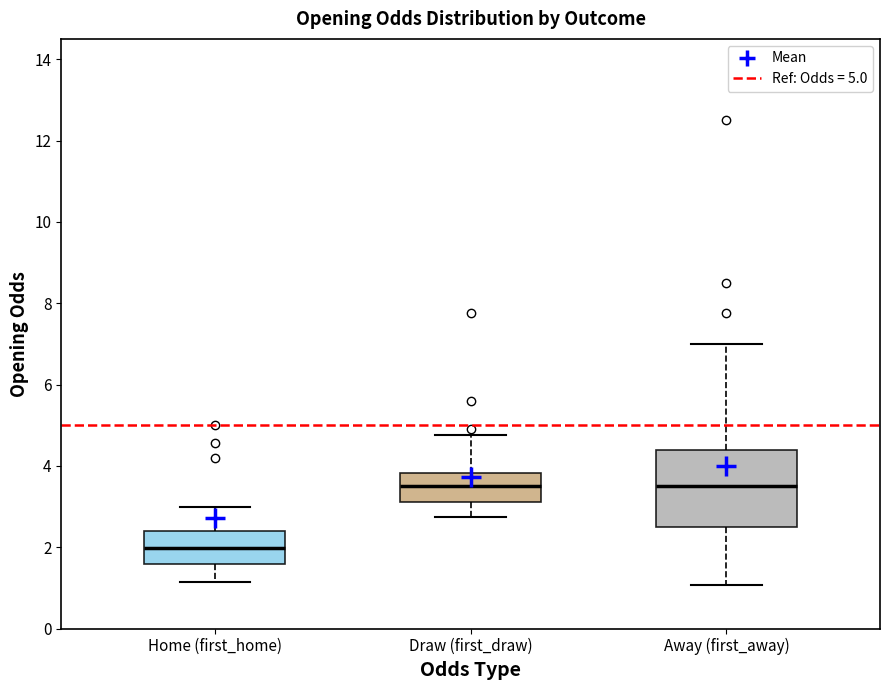

Reading left to right, read every box against the y-axis: the position of its median line, the range the box covers, and the ends of its whiskers. The values are not printed on the chart, so give them approximately, as read against the axis.

Home (first_home): median 2.0, box 1.6 to 2.4, whiskers 1.2 to 3.0
Draw (first_draw): median 3.6, box 3.2 to 3.8, whiskers 2.8 to 4.8
Away (first_away): median 3.6, box 2.6 to 4.4, whiskers 1.0 to 7.0